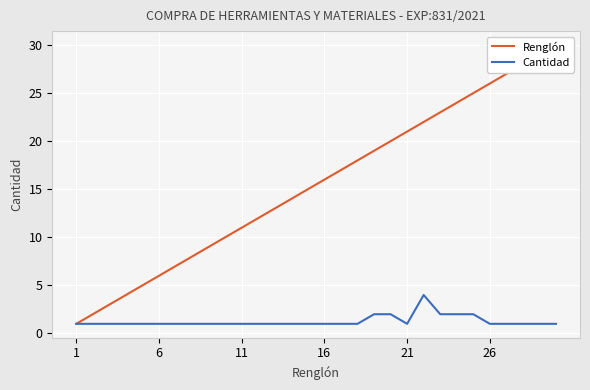

What is the greatest value displayed?

30